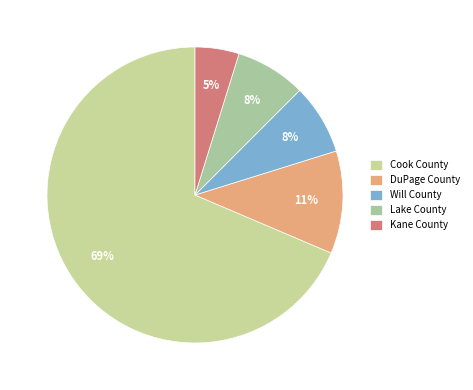

How many slices are in this pie chart?

5